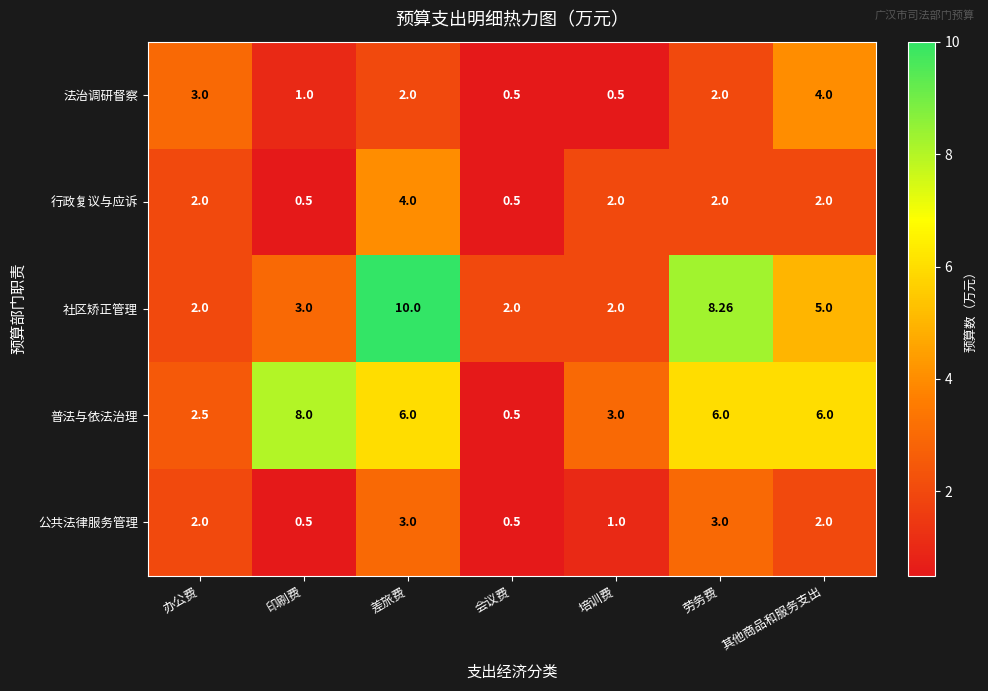

At 差旅费, list the series in order from smallest to largest.

法治调研督察, 公共法律服务管理, 行政复议与应诉, 普法与依法治理, 社区矫正管理